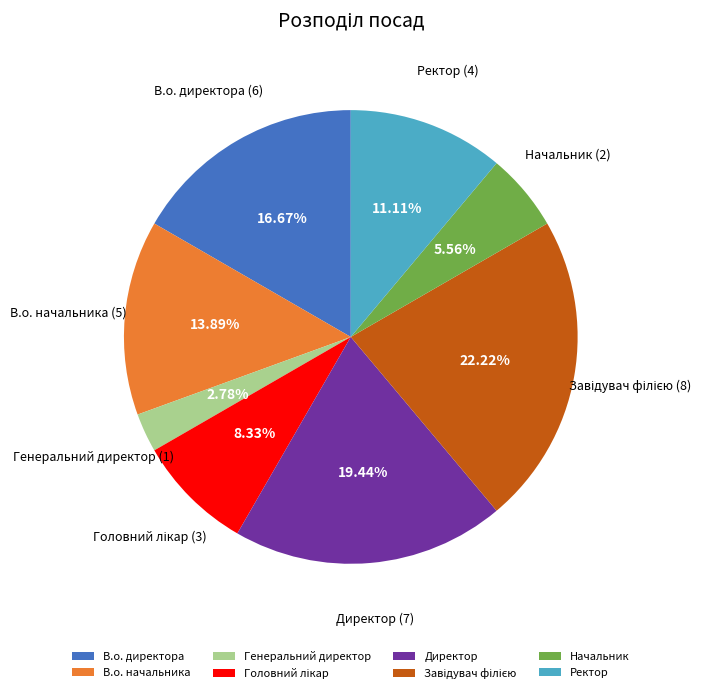

Which category has the smallest portion of the pie?

Генеральний директор